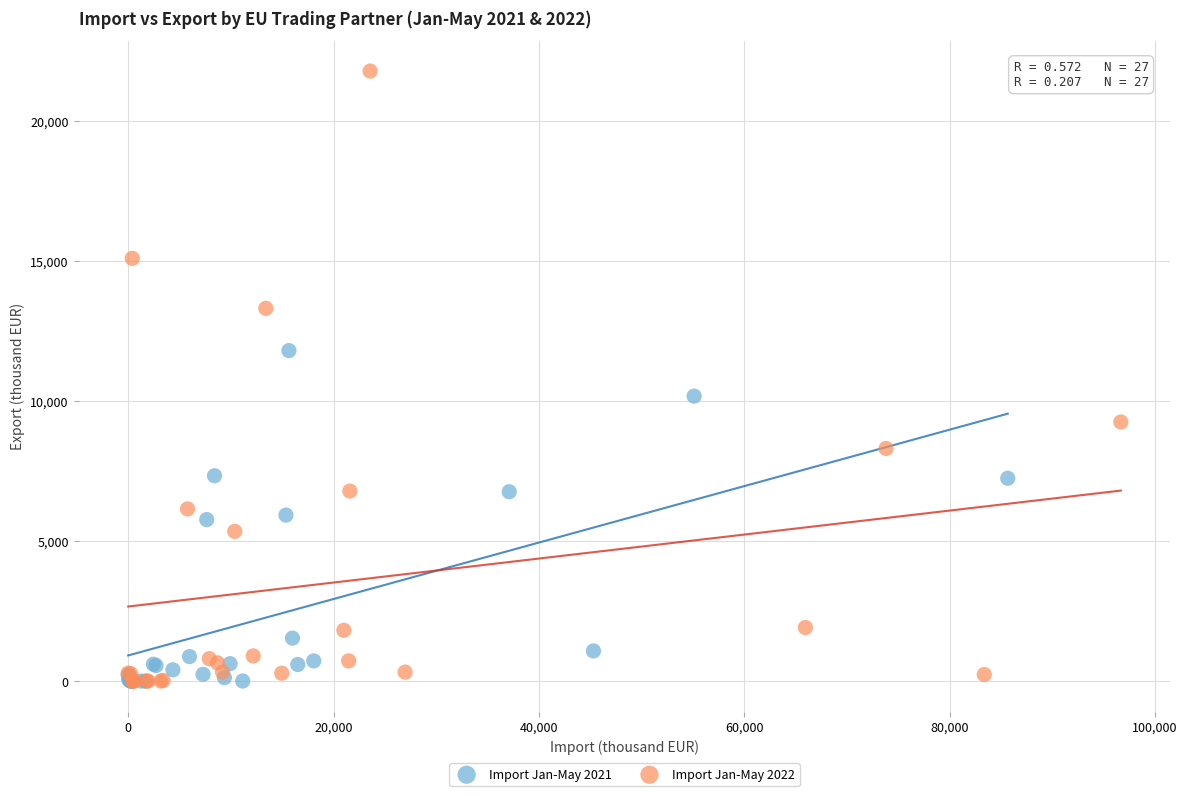

Which series contains the highest Y value?

Import Jan-May 2022